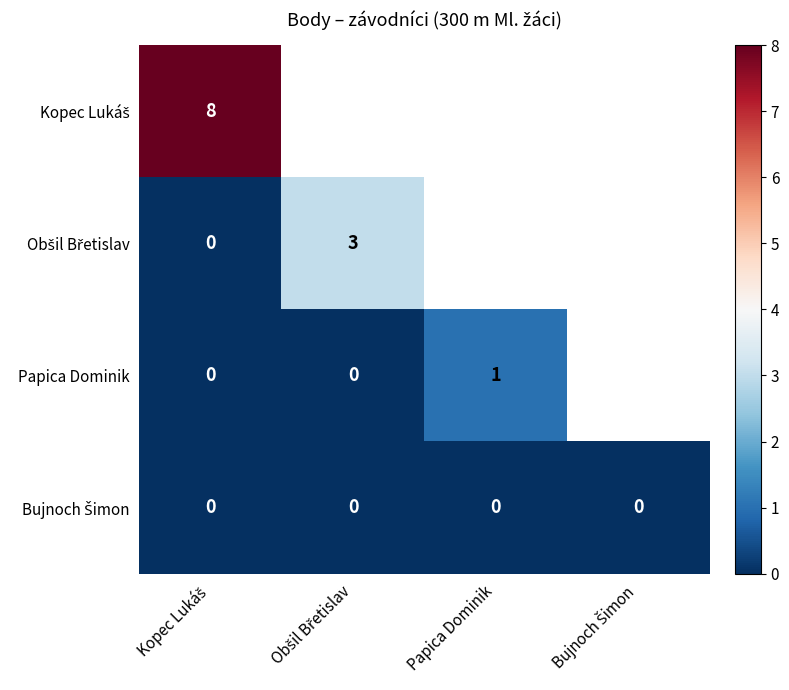

Between Kopec Lukáš and Obšil Břetislav, which series saw the biggest shift?

Kopec Lukáš